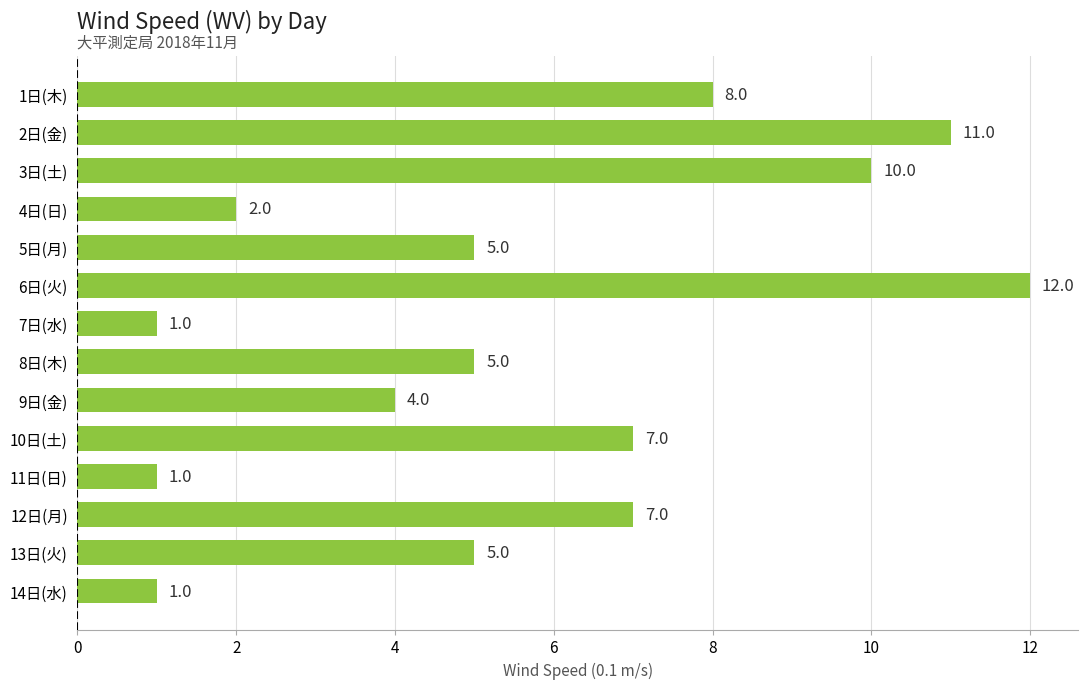

What is the approximate value at 6日(火)?

12